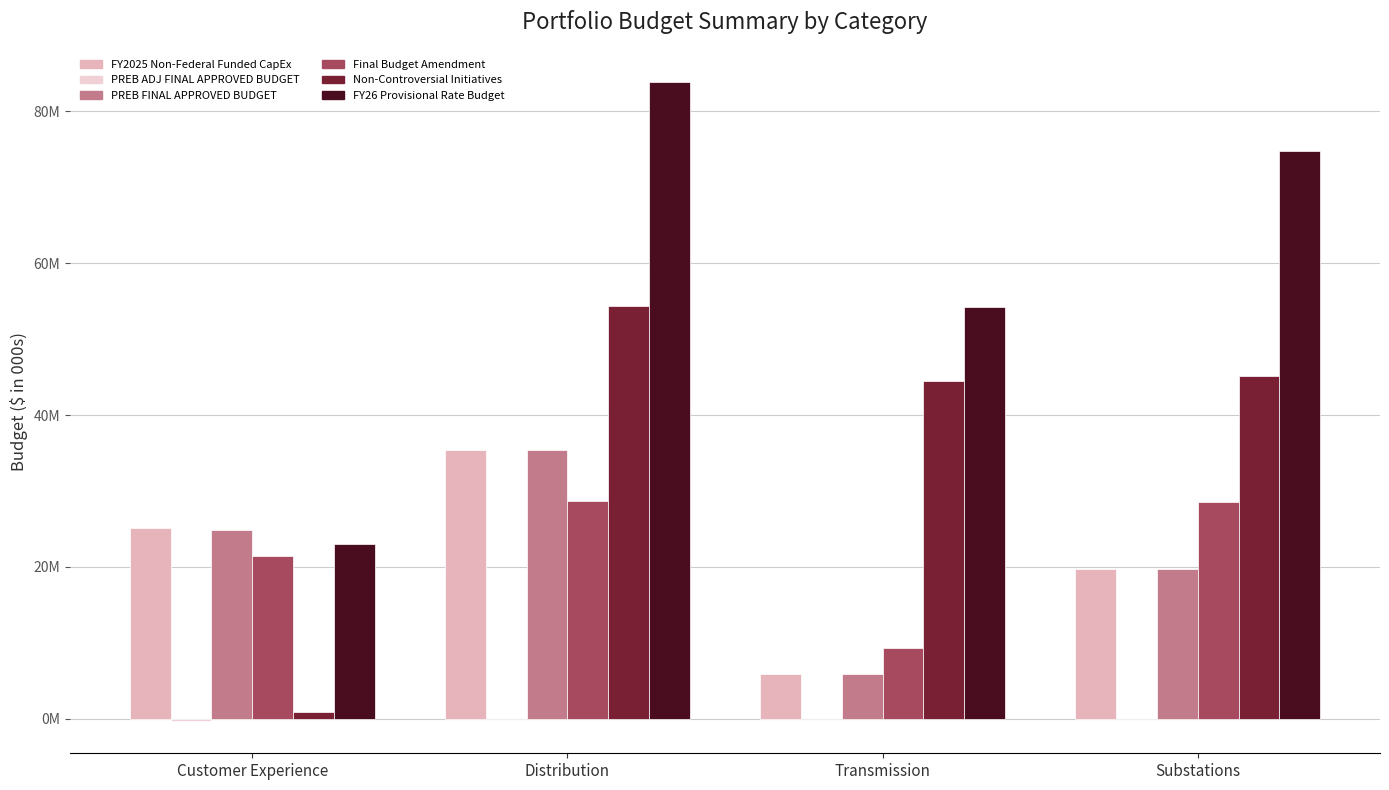

What is the label of the 1st bar from the left?

Customer Experience